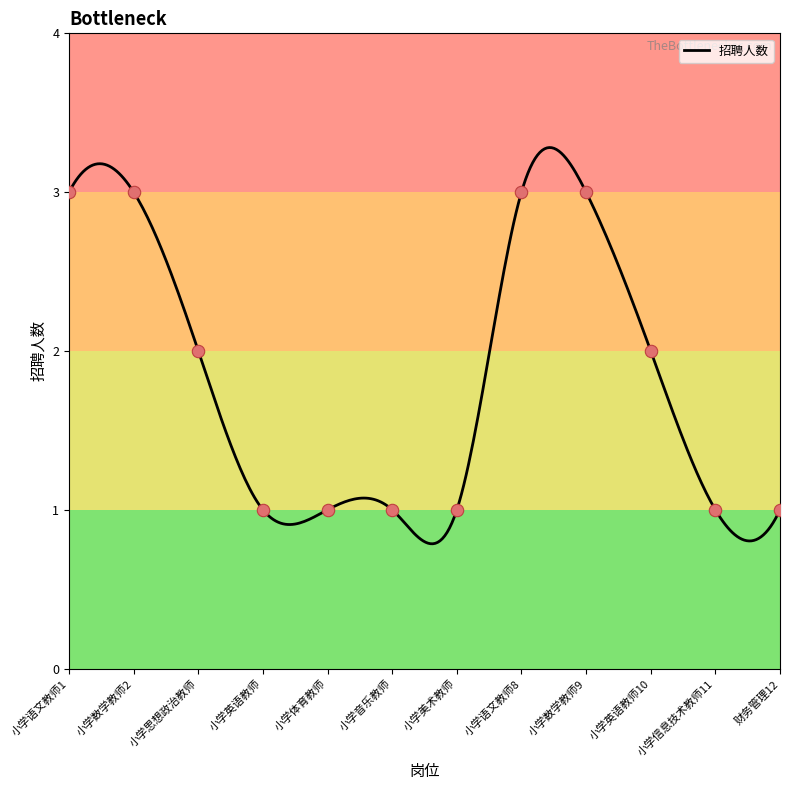

What is the change in value from 小学思想政治教师 to 小学语文教师8?

+1